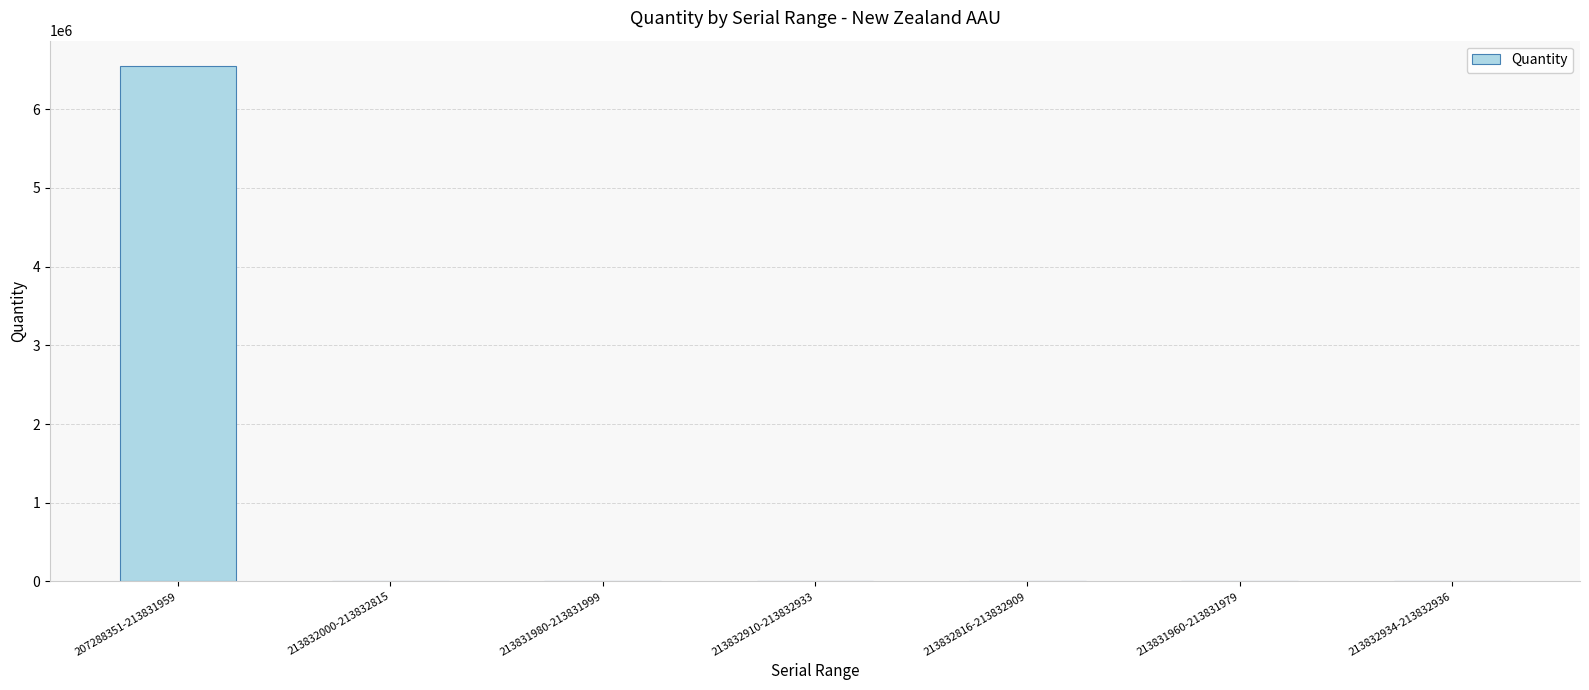

Which label corresponds to the largest value in the chart?

207288351-213831959